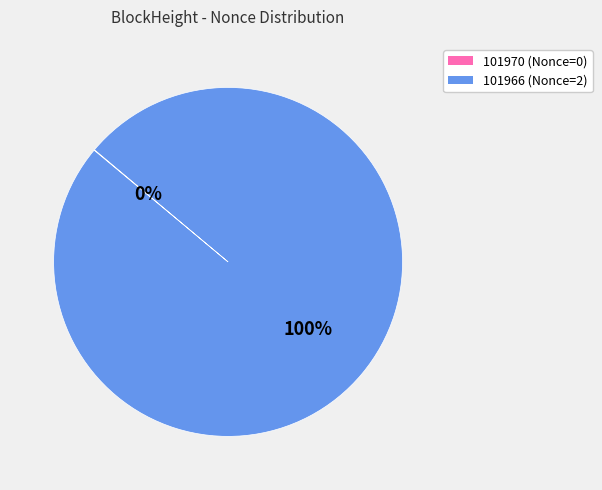

To the nearest percent, what percentage of the pie is 101966?

100%